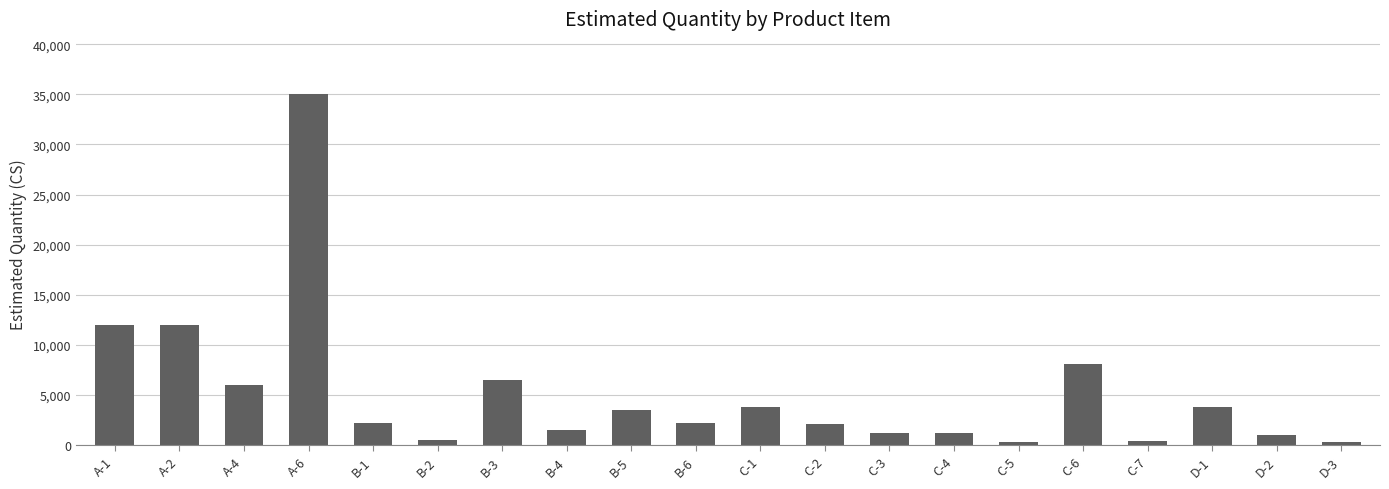

Which category has the highest value across all series?

A-6